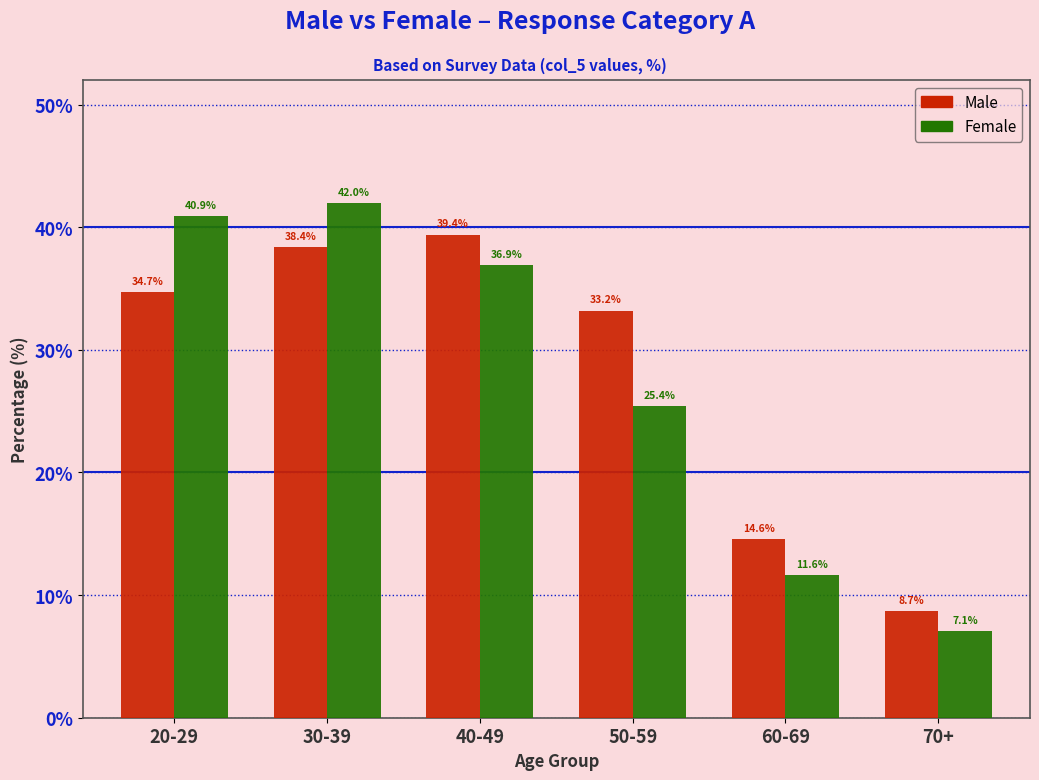

Reading left to right, what are all the values shown in this chart?

Male: 34.7	38.4	39.4	33.2	14.6	8.7
Female: 40.9	42.0	36.9	25.4	11.6	7.1